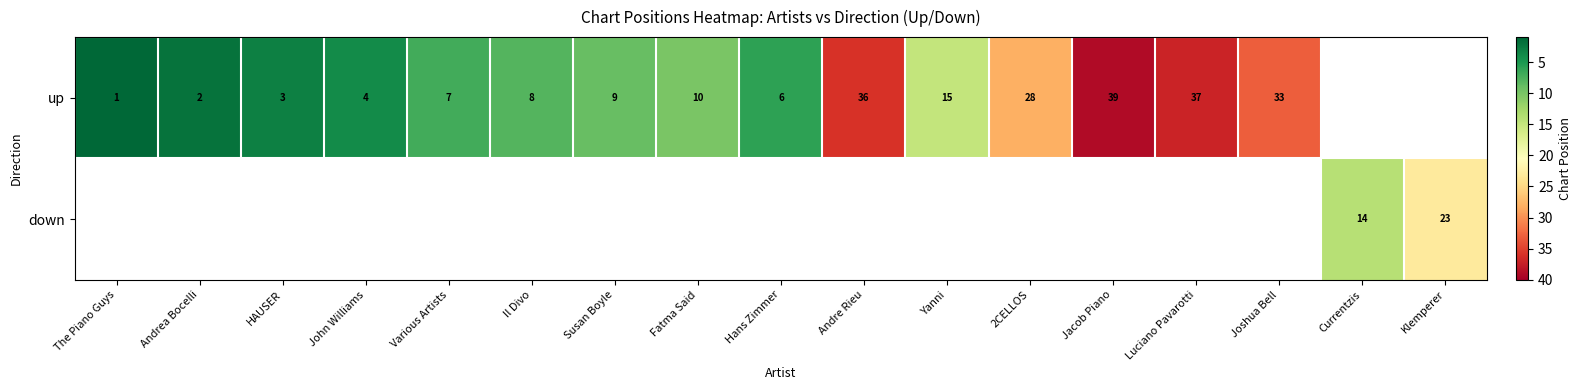

Which has a higher value, Luciano Pavarotti or John Williams?

Luciano Pavarotti